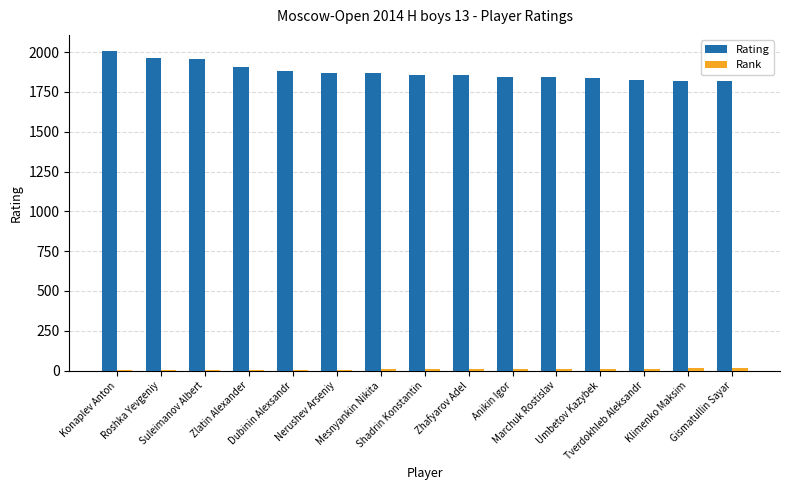

How many data points does each series have?

15